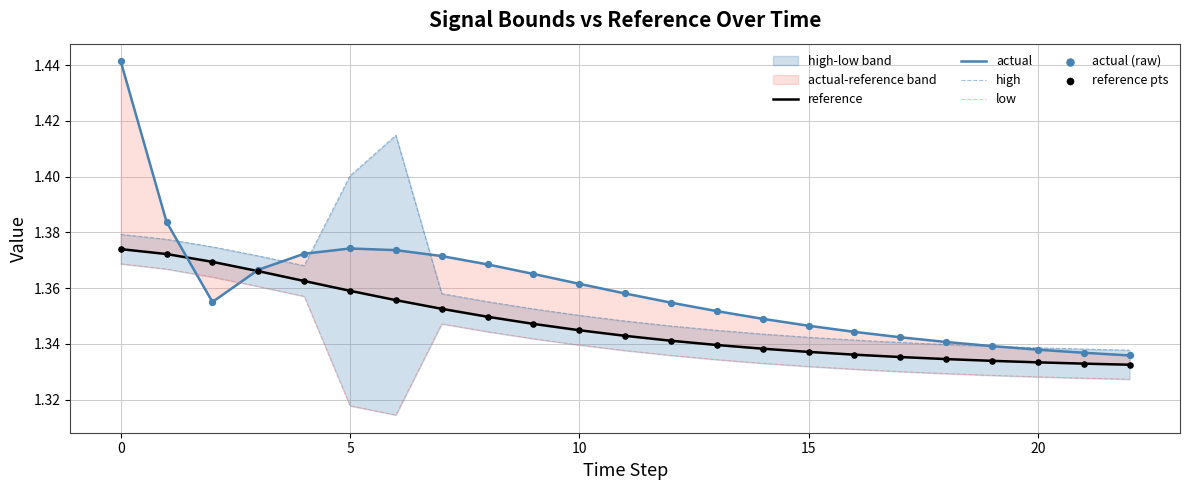

Which series contains the highest Y value?

actual